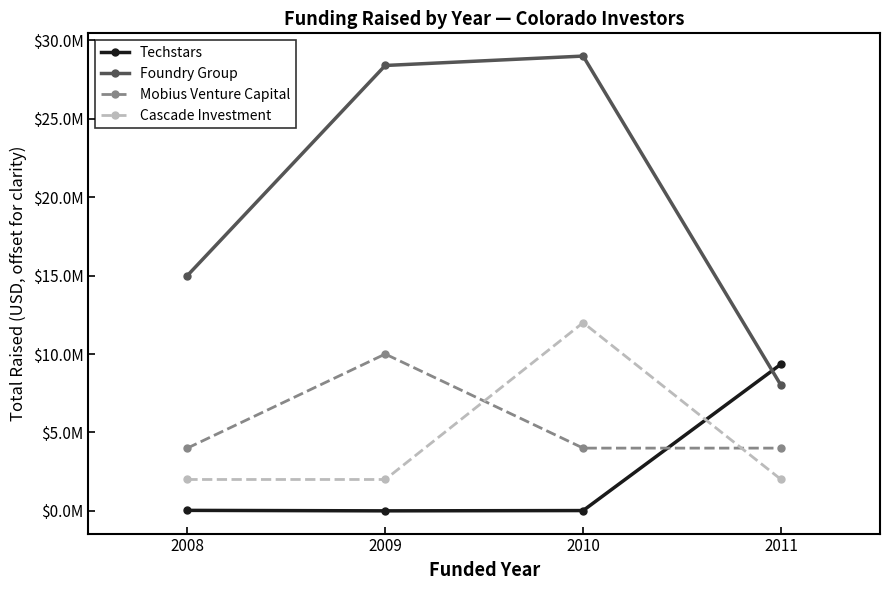

What is the lowest value of the Mobius Venture Capital series?

4000000